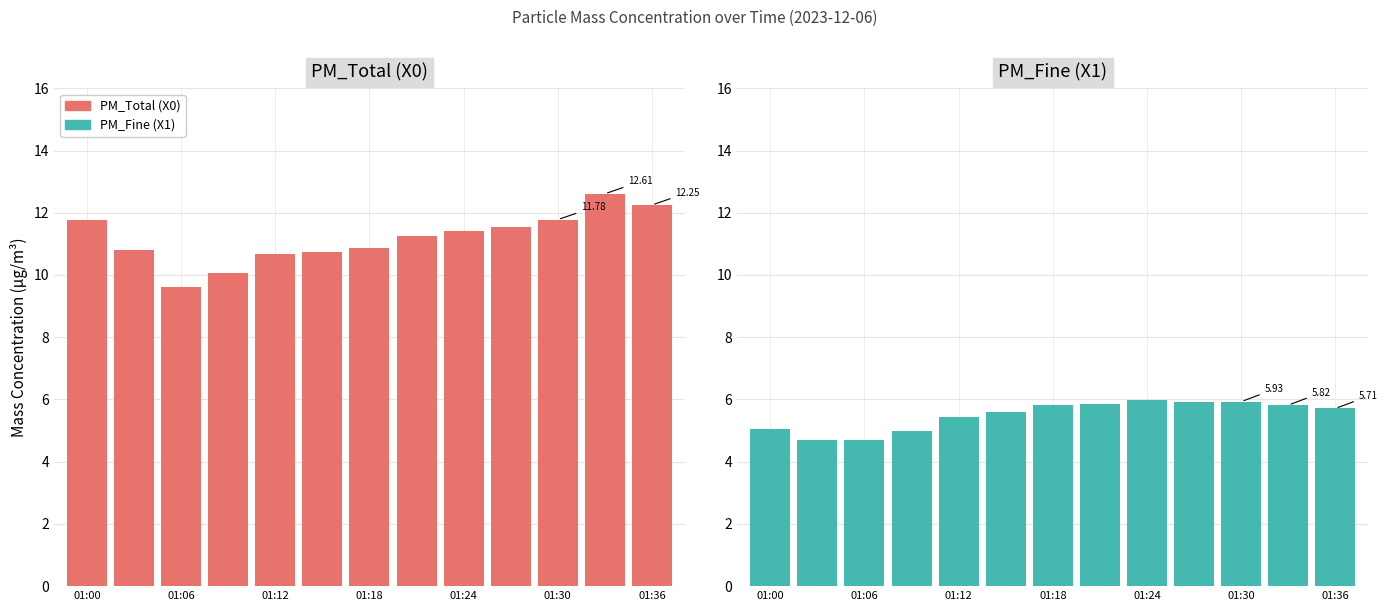

What are all the series names shown in the legend?

PM_Total (X0), PM_Fine (X1)